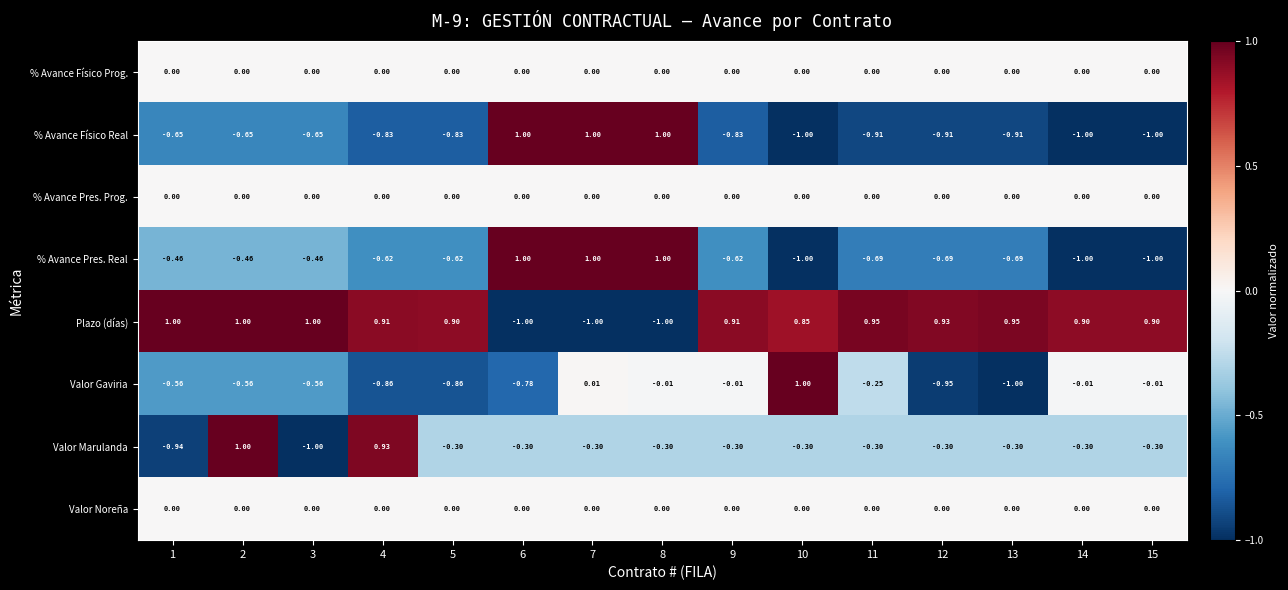

Which series has the largest total across all categories?

Plazo (días)